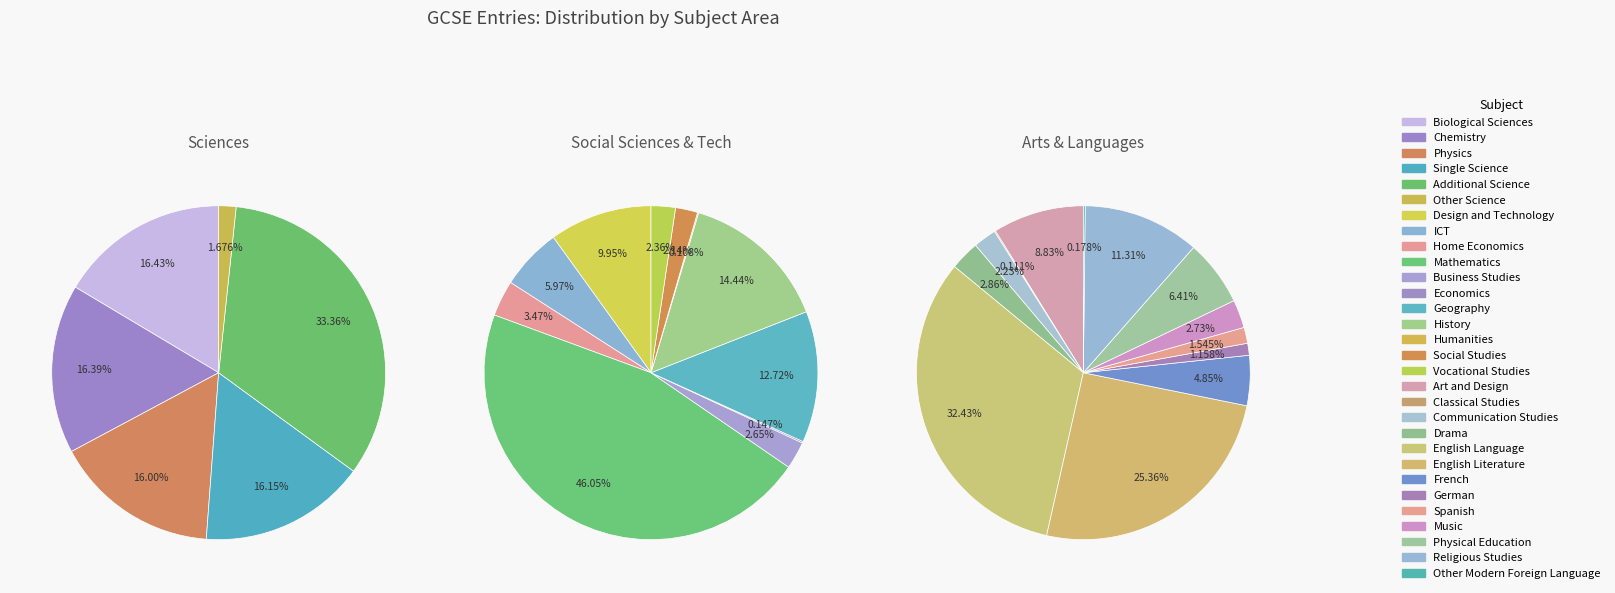

Which category has the biggest portion of the pie?

Mathematics